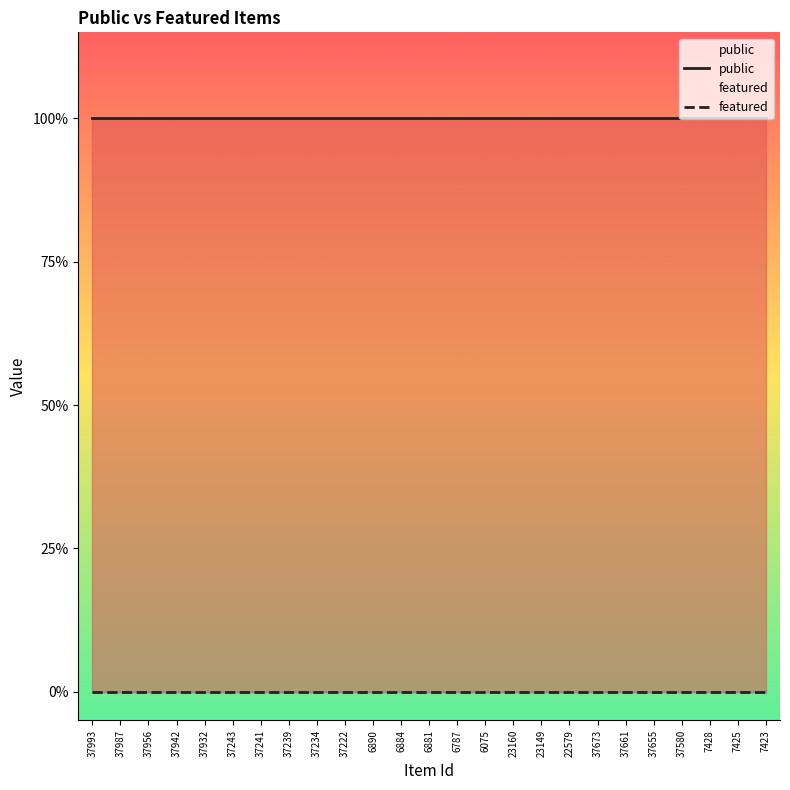

What is the sum of the public values at 37673 and 37942?

2